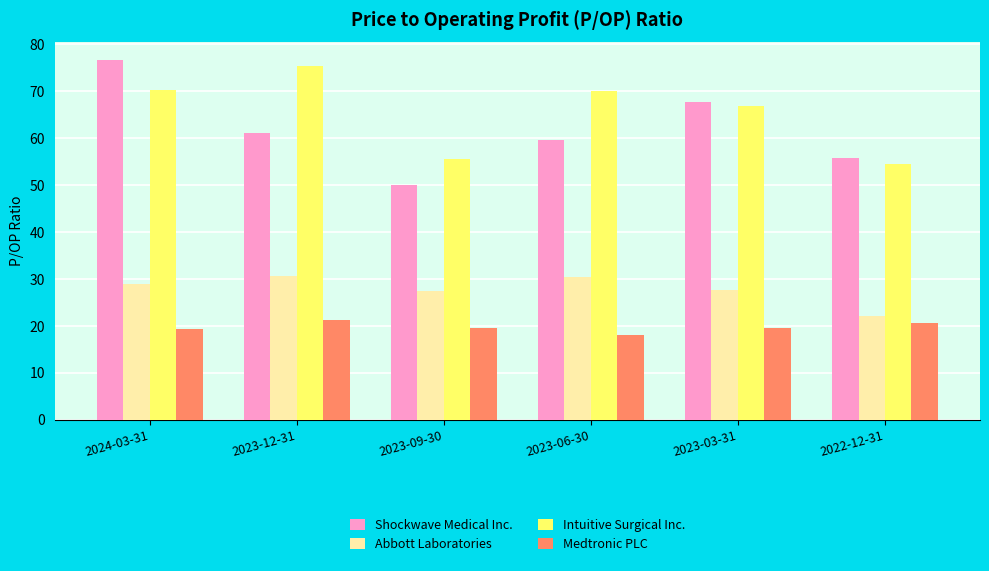

What is the sum of the Intuitive Surgical Inc. values at 2023-12-31 and 2022-12-31?

129.9